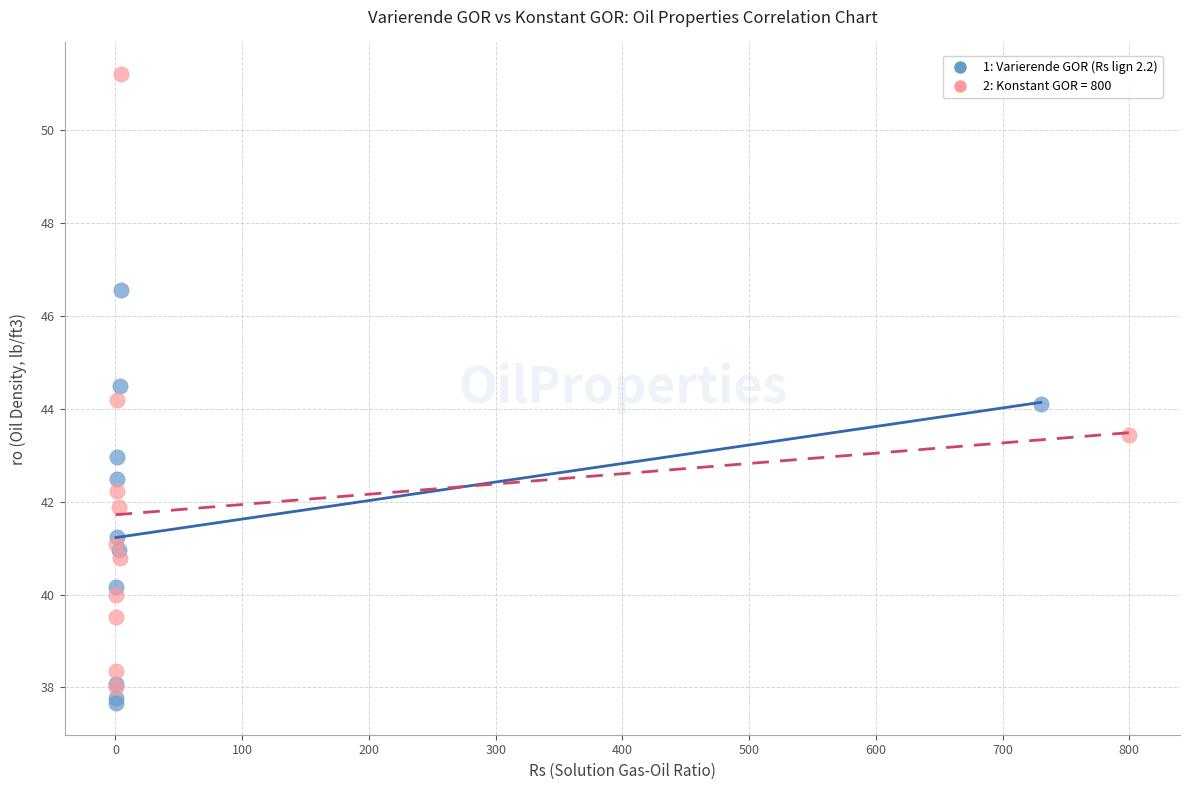

Which series has the largest Y range (max minus min)?

2: Konstant GOR = 800